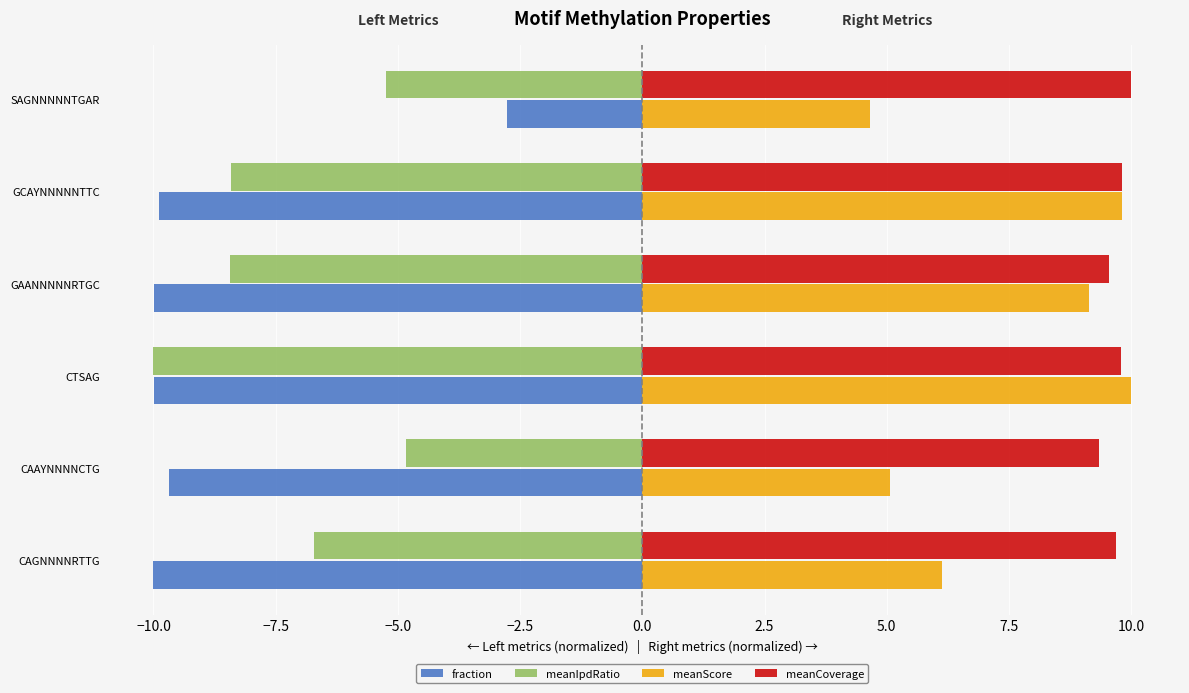

Between CAAYNNNNCTG and SAGNNNNNTGAR, which series saw the biggest shift?

fraction